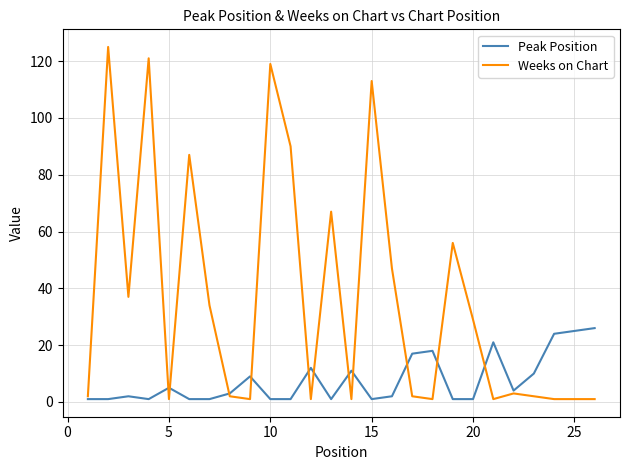

What is the highest value of the Peak Position series?

26